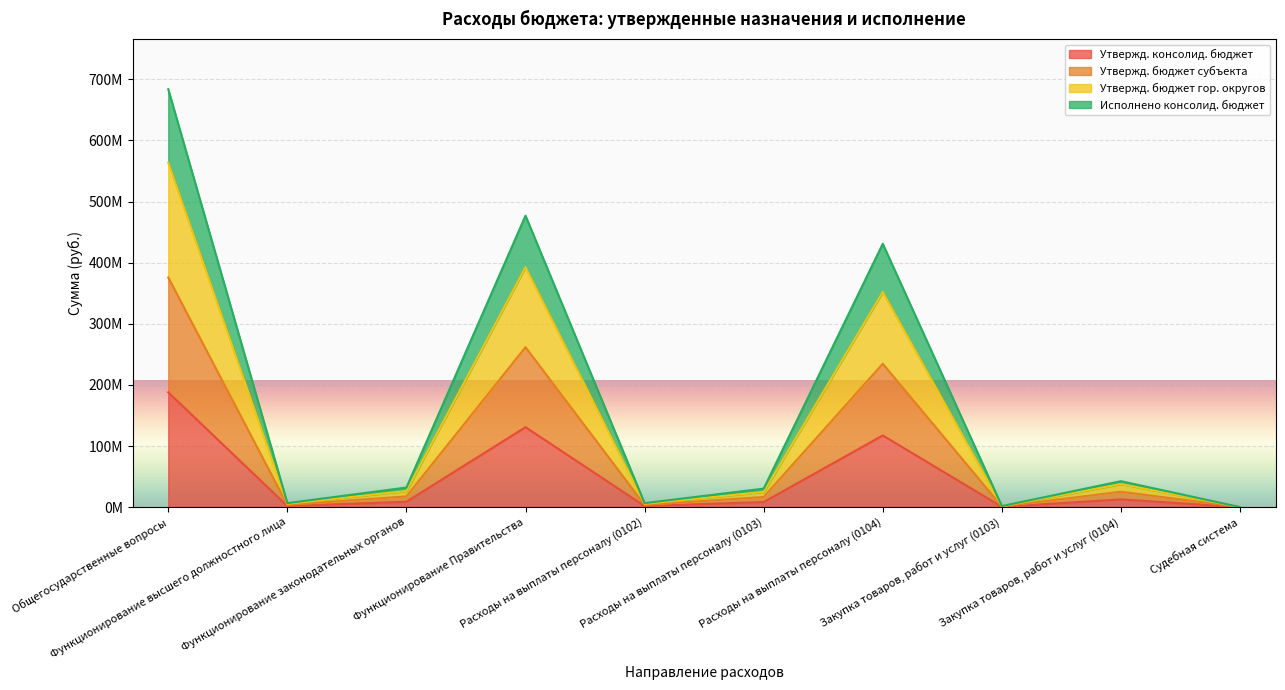

At which category is the sum across all series the highest?

Общегосударственные вопросы